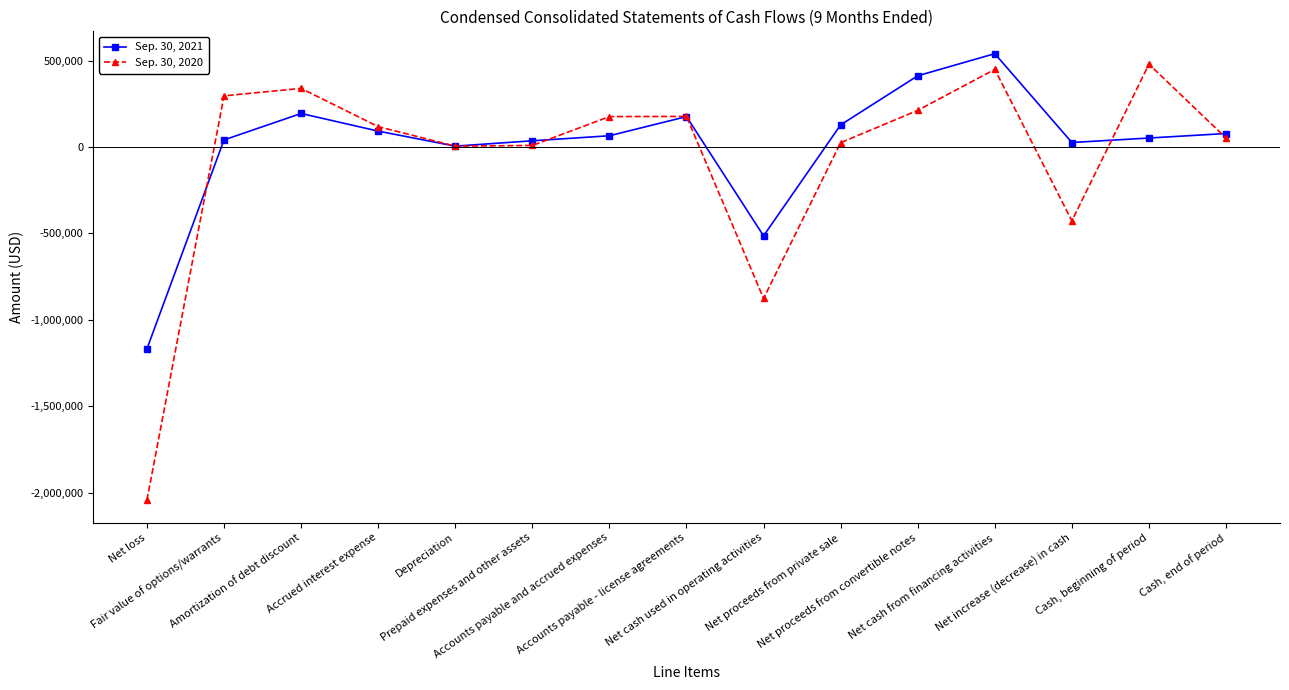

At which label does Sep. 30, 2021 reach its minimum?

Net loss